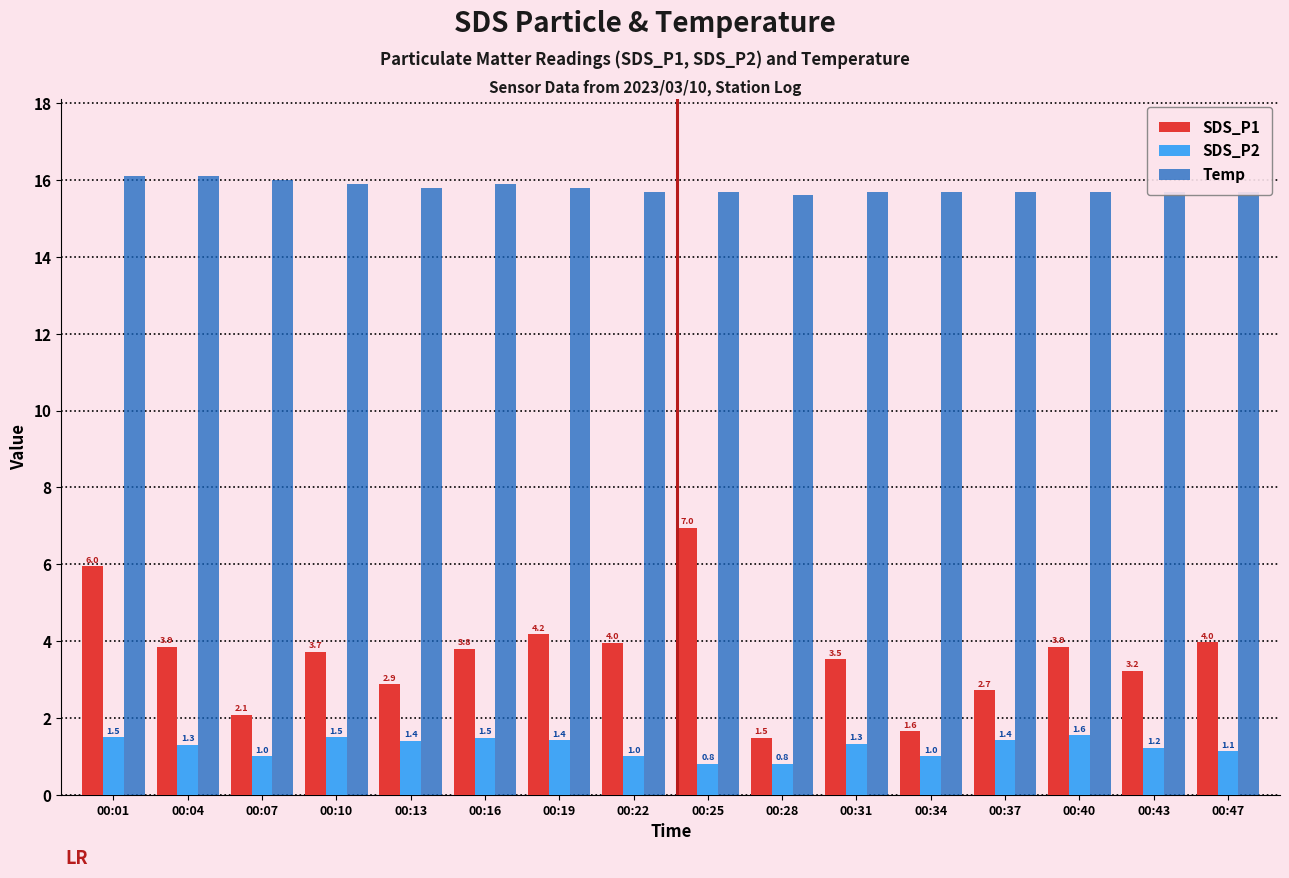

The SDS_P1 series shows 8.4 at 00:01. True or false?

False